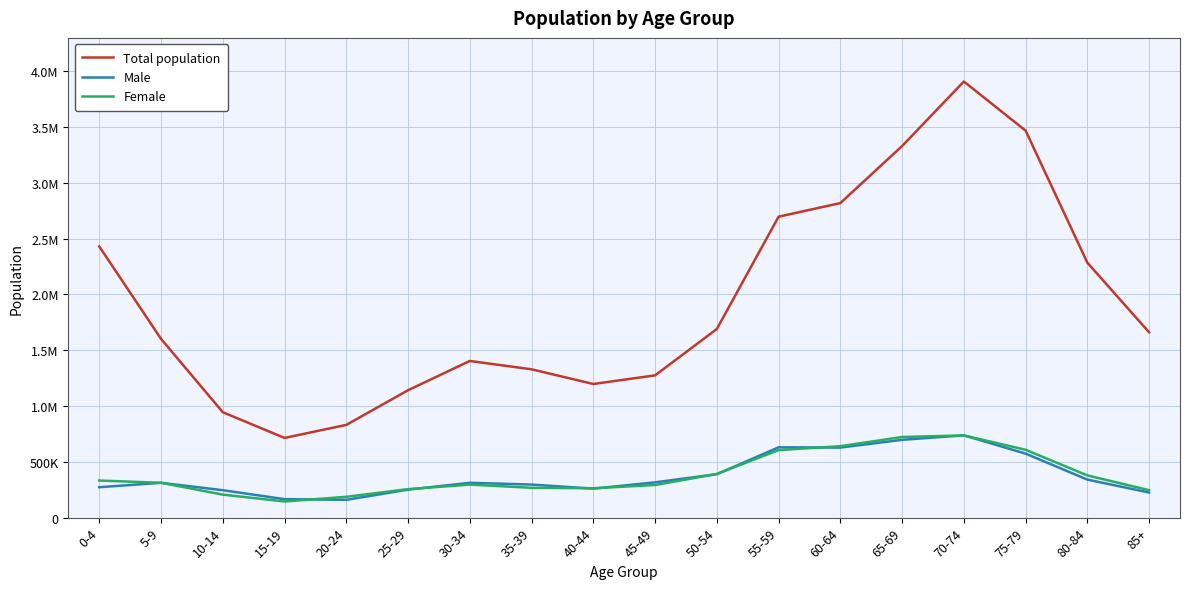

What is the sum of all Female values?

6886280